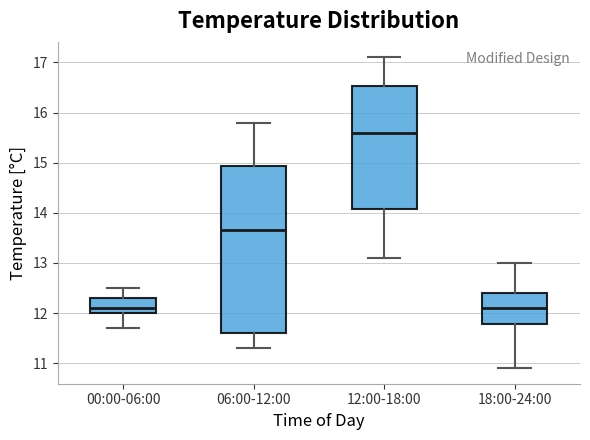

Reading left to right, read every box against the y-axis: the position of its median line, the range the box covers, and the ends of its whiskers. The values are not printed on the chart, so give them approximately, as read against the axis.

00:00-06:00: median 12.1, box 12.0 to 12.3, whiskers 11.7 to 12.5
06:00-12:00: median 13.7, box 11.6 to 14.9, whiskers 11.3 to 15.8
12:00-18:00: median 15.6, box 14.1 to 16.5, whiskers 13.1 to 17.1
18:00-24:00: median 12.1, box 11.8 to 12.4, whiskers 10.9 to 13.0